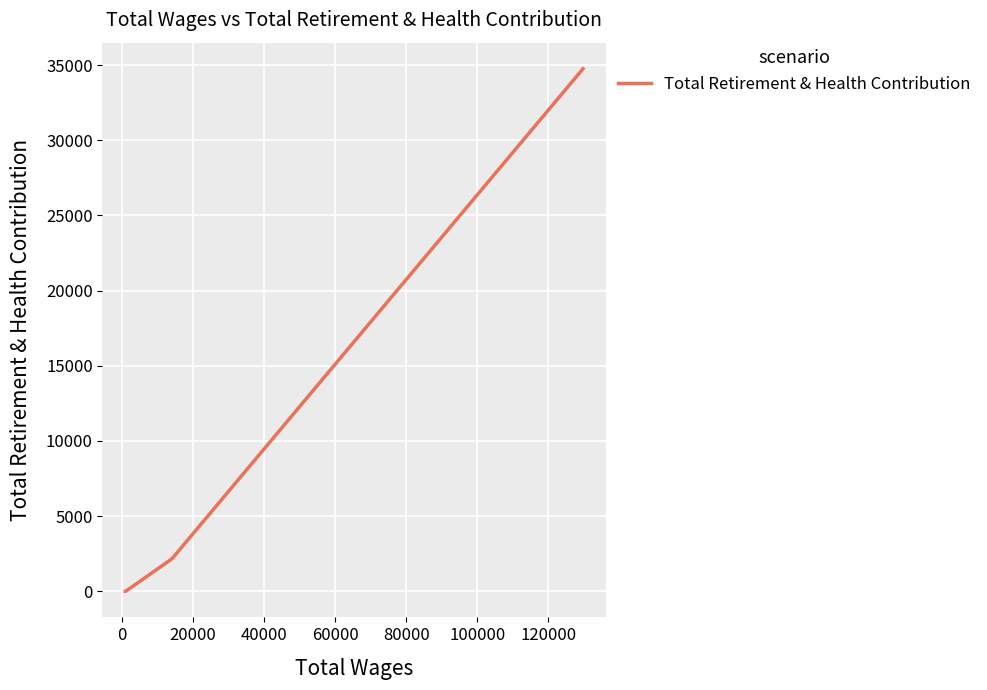

How many lines are shown in the chart?

1